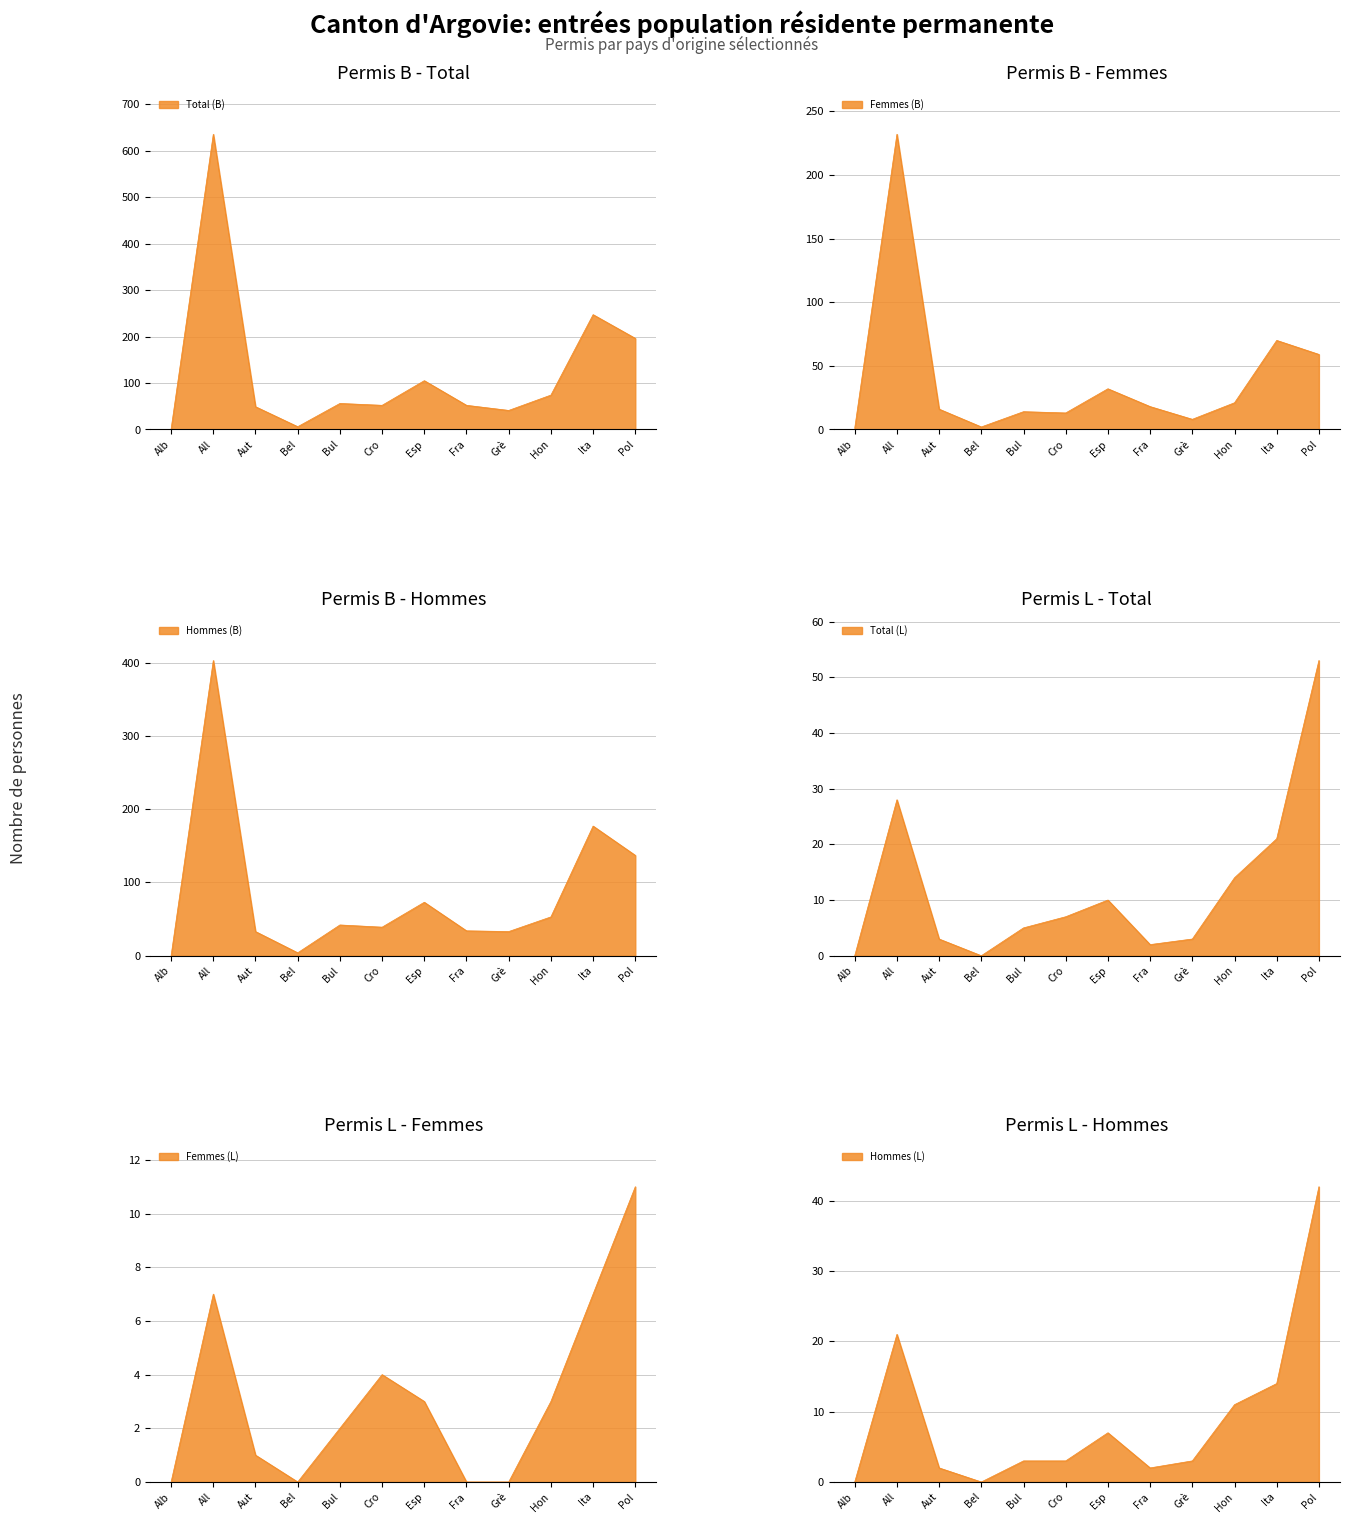

How many interior local valleys does the Femmes (L) series have?

1